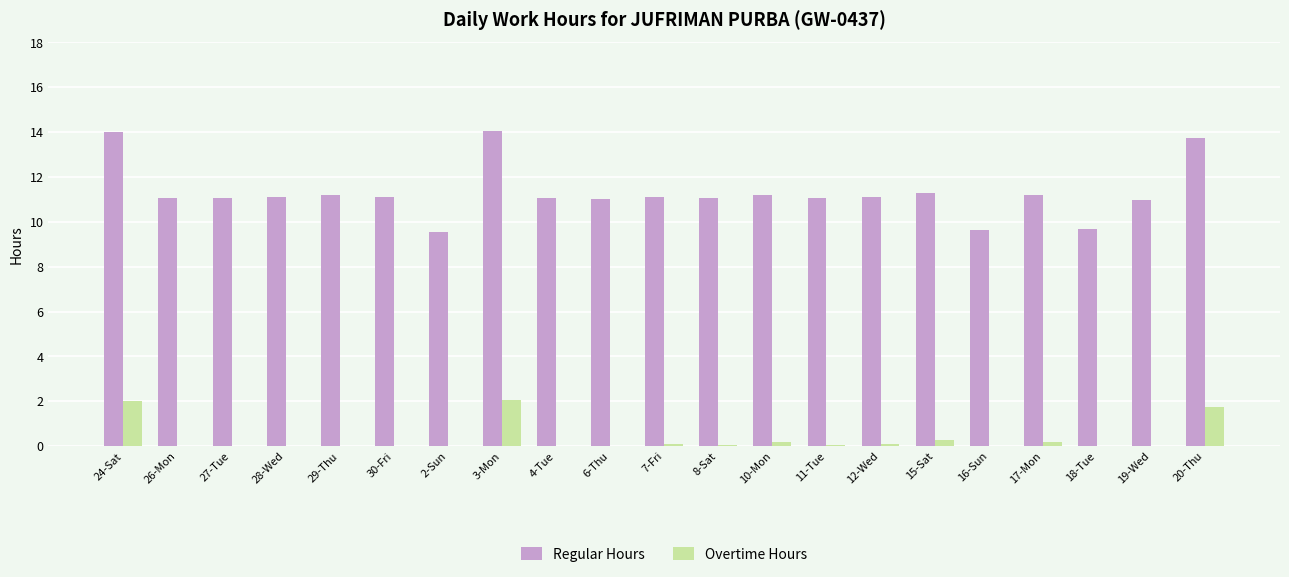

What is the total value across all series at 30-Fri?

11.1